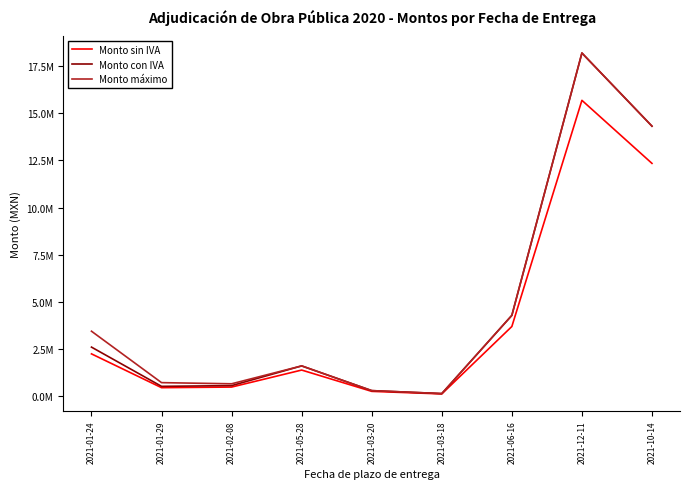

Does the chart display data point markers on the line(s)?

No